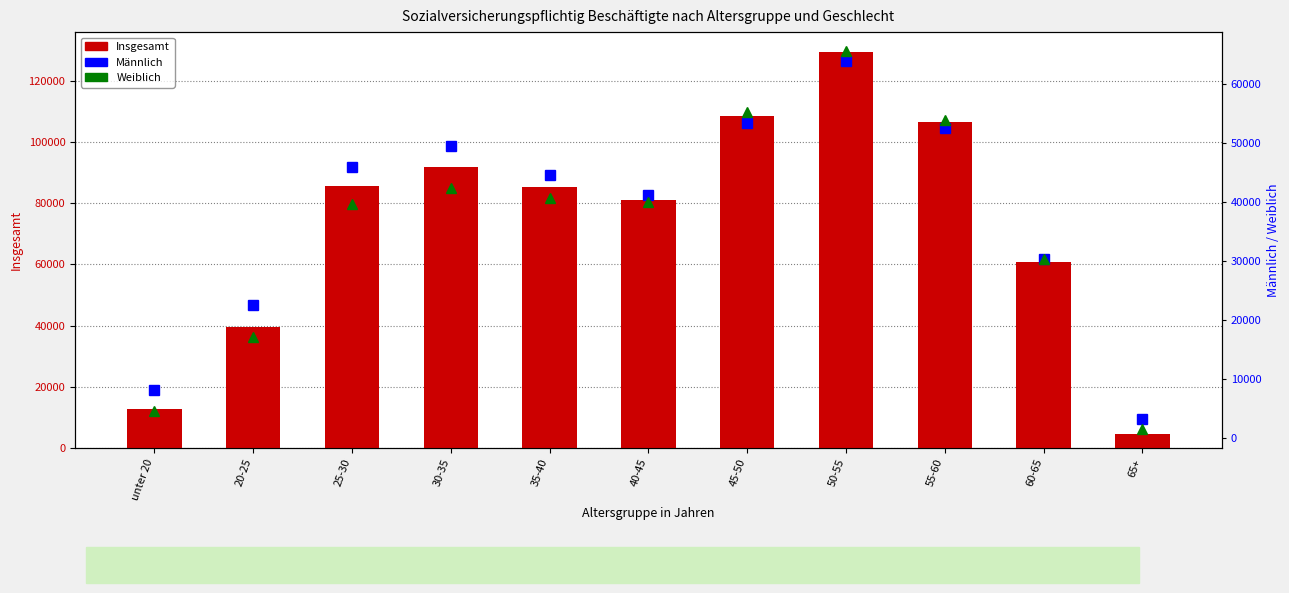

The value of Insgesamt at 55-60 is 106454. True or false?

True